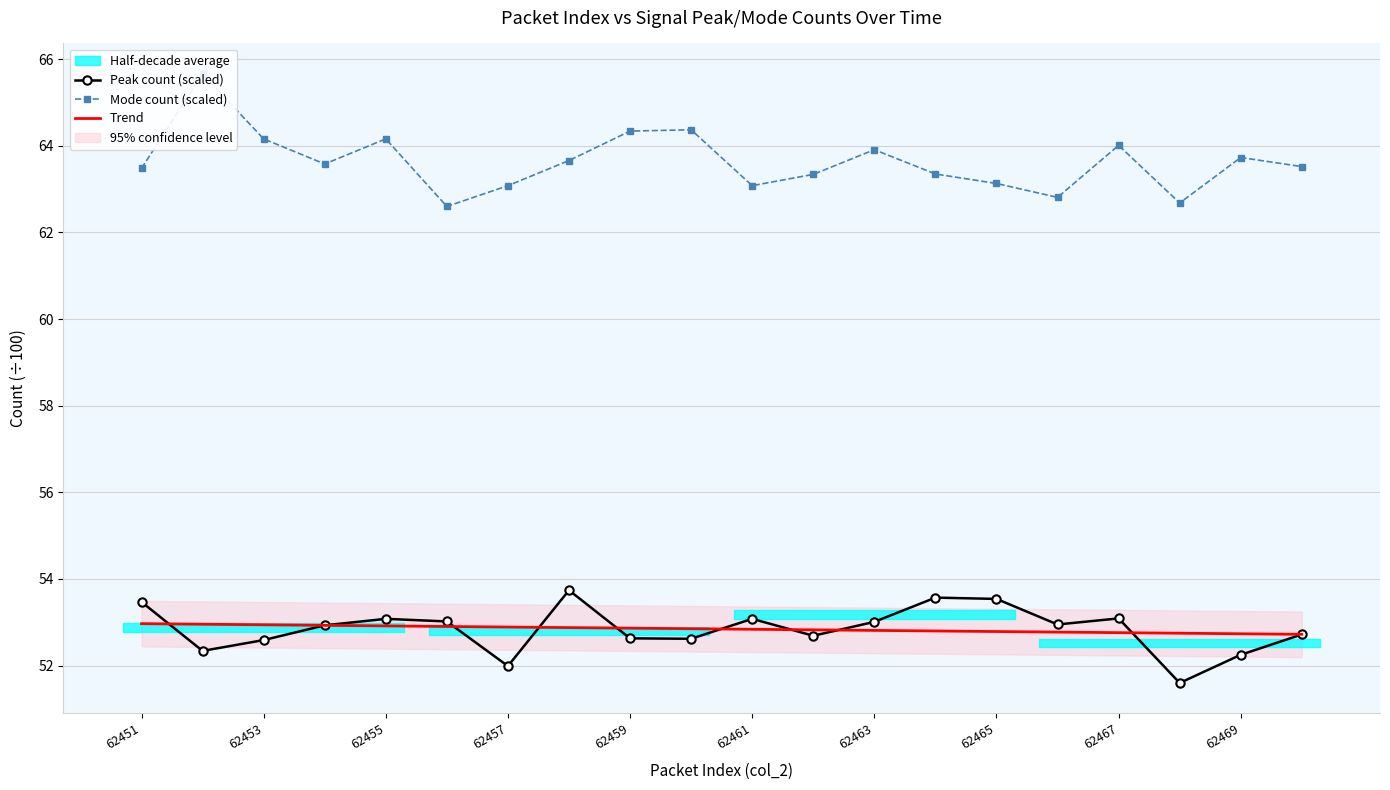

The value of Trend at 62459 is 52.9. True or false?

True